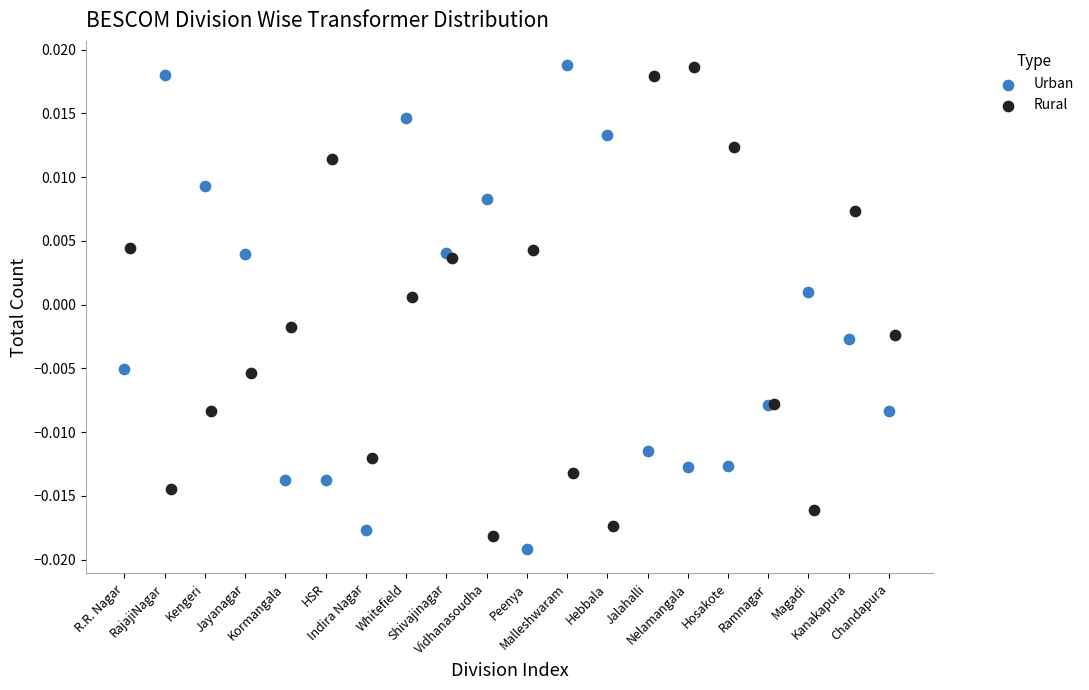

Which series has the largest Y range (max minus min)?

Urban